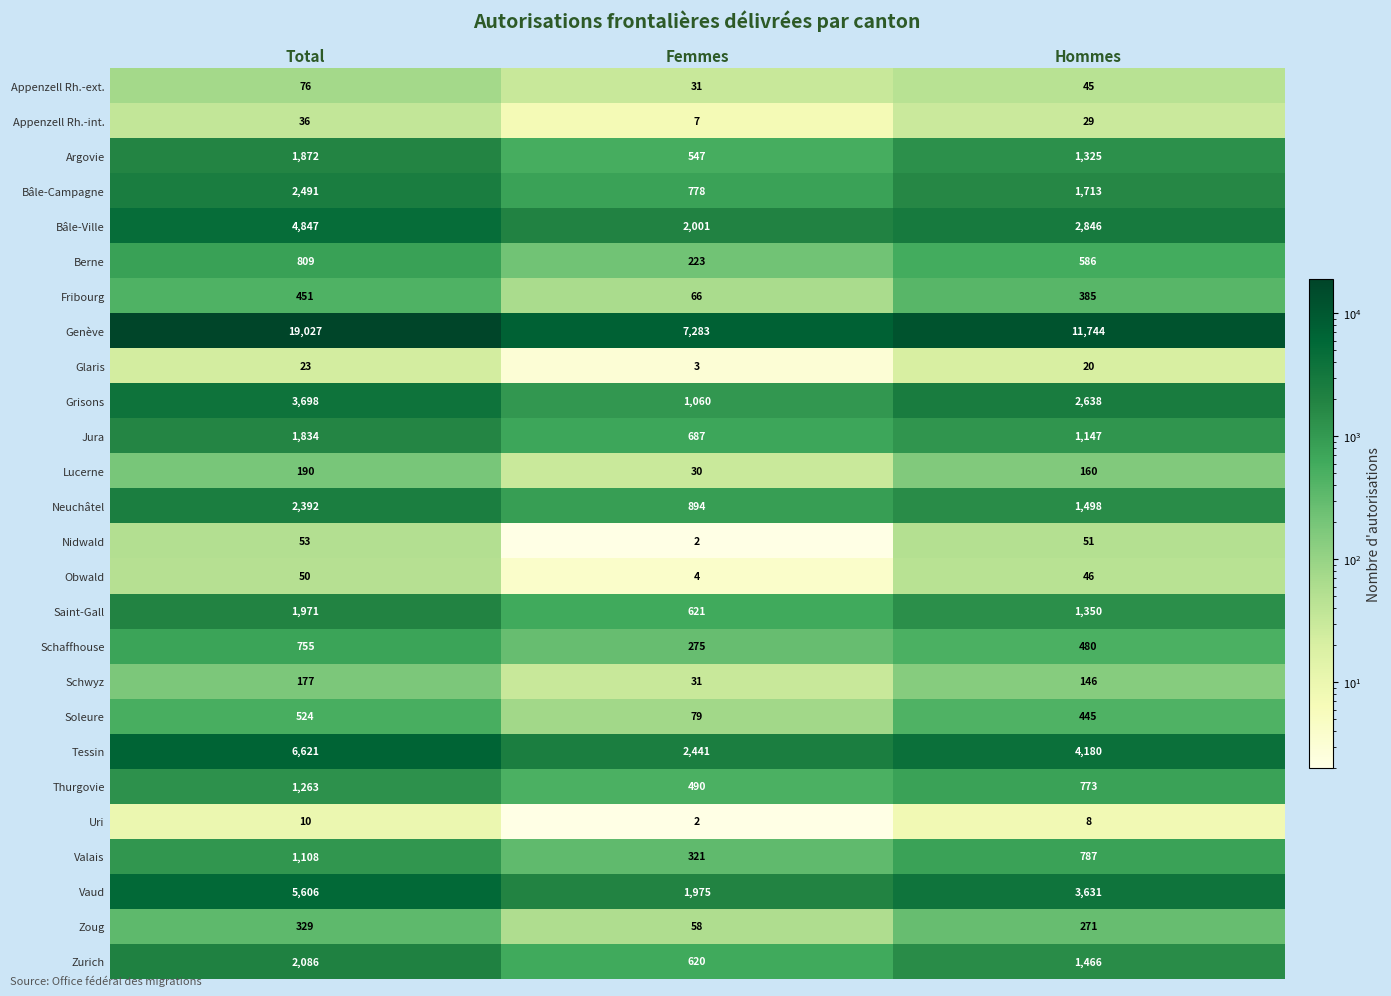

What is the spread (max minus min) of values at Total?

19017